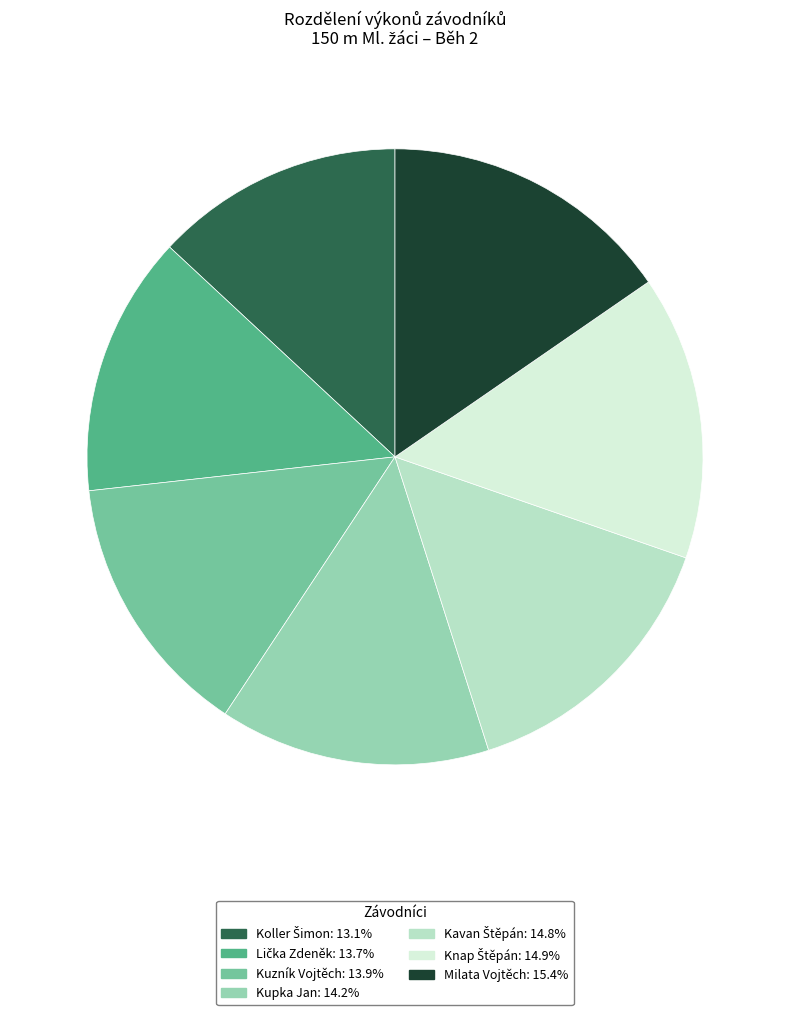

Does any single category account for the majority?

No